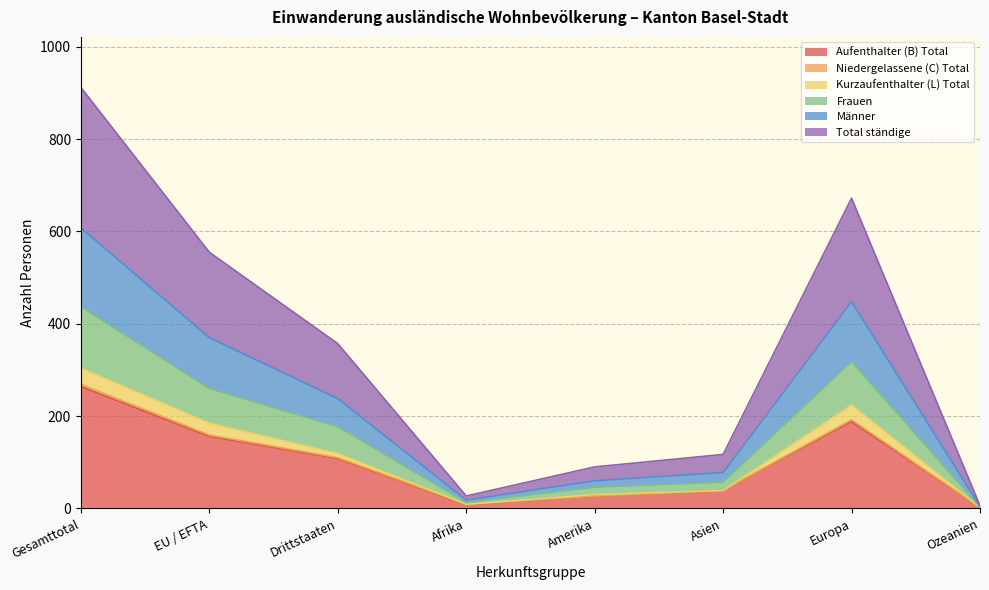

Which category has the highest value in the Aufenthalter (B) Total series?

Gesamttotal